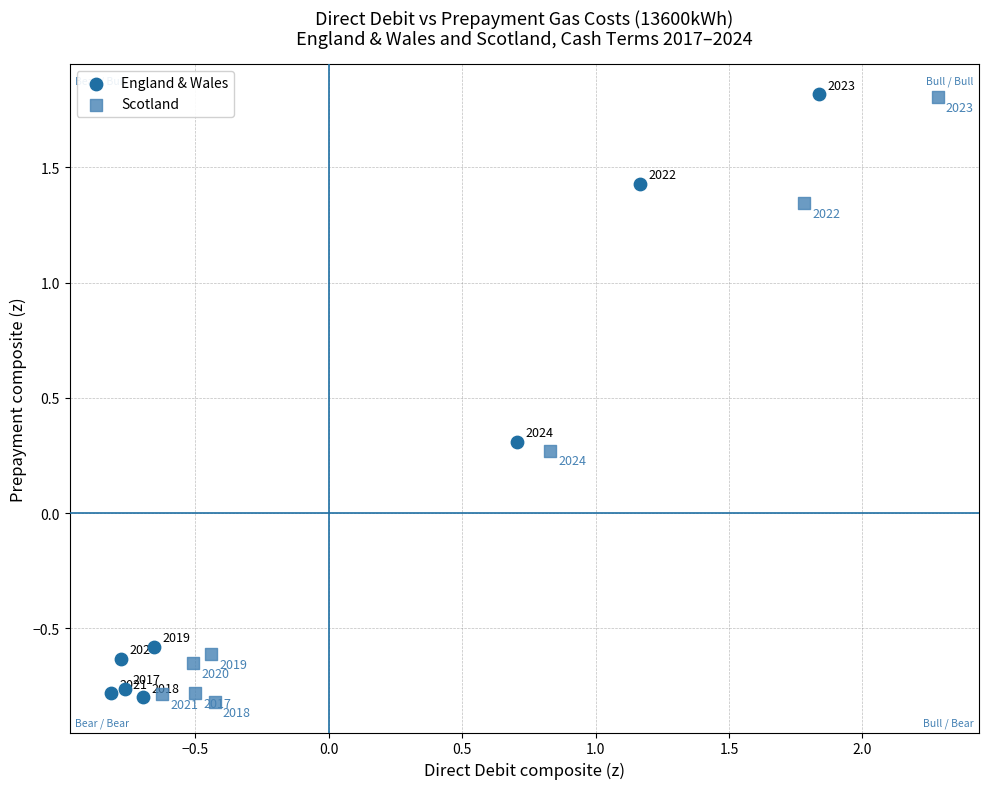

What are all the series names shown in the legend?

England & Wales, Scotland